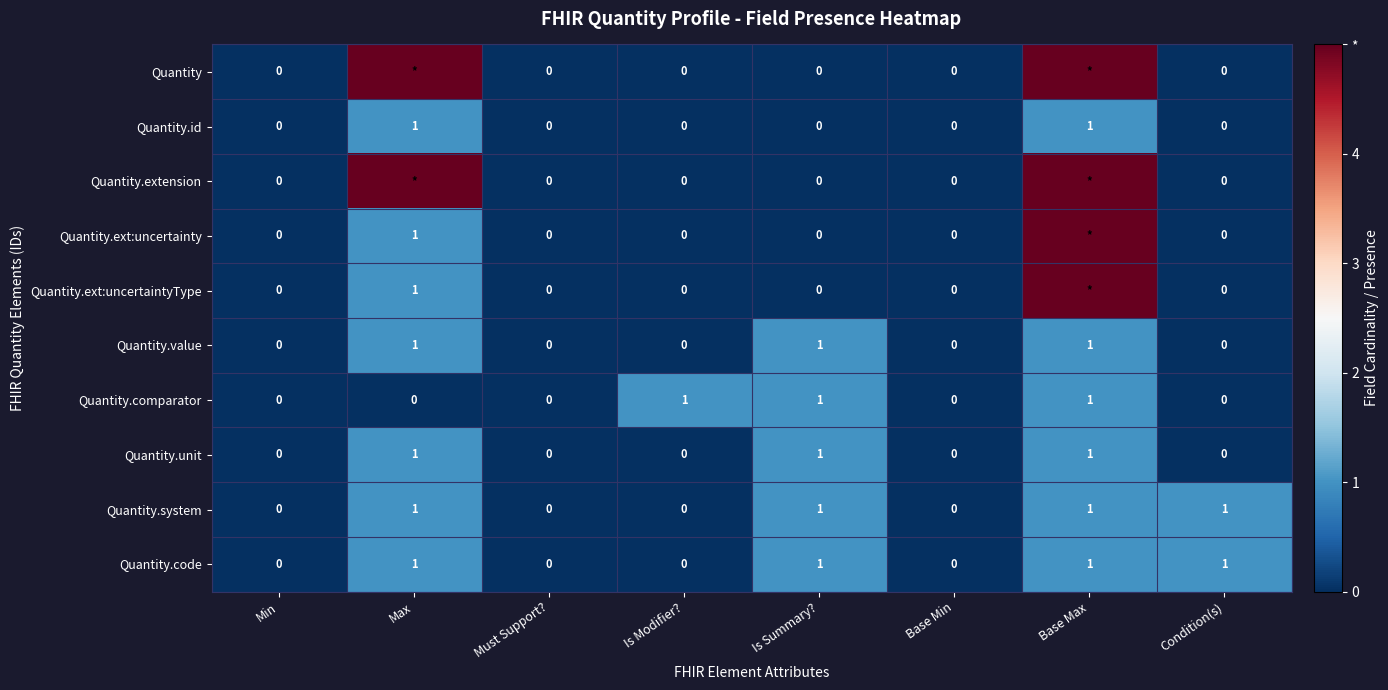

True or false: Quantity.unit has a value of 1 at Min.

False